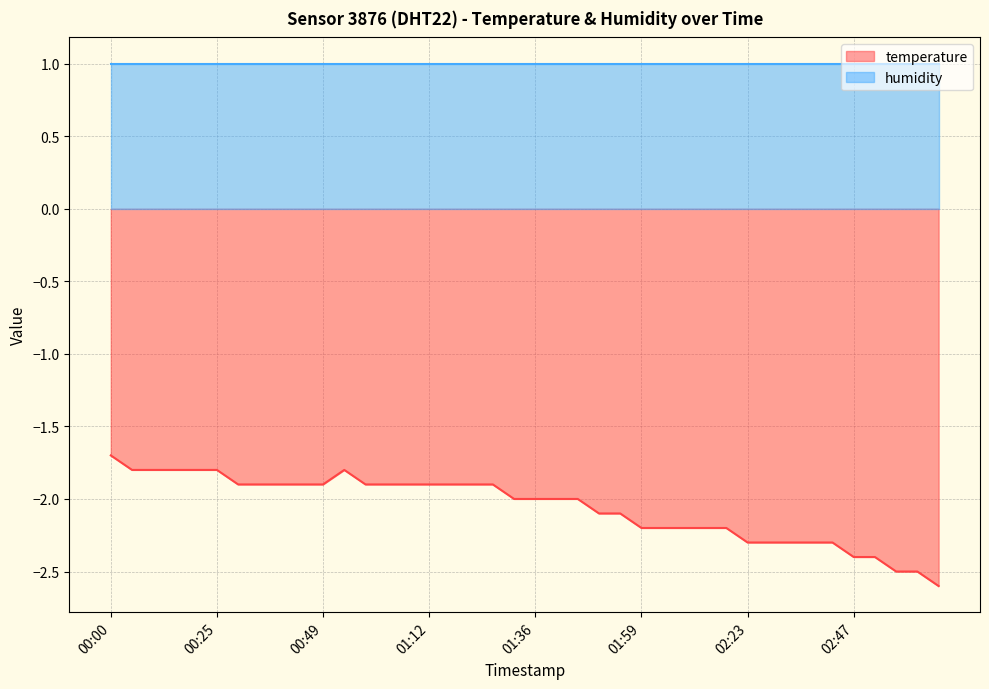

What is the label of the 21st point from the right?

01:31